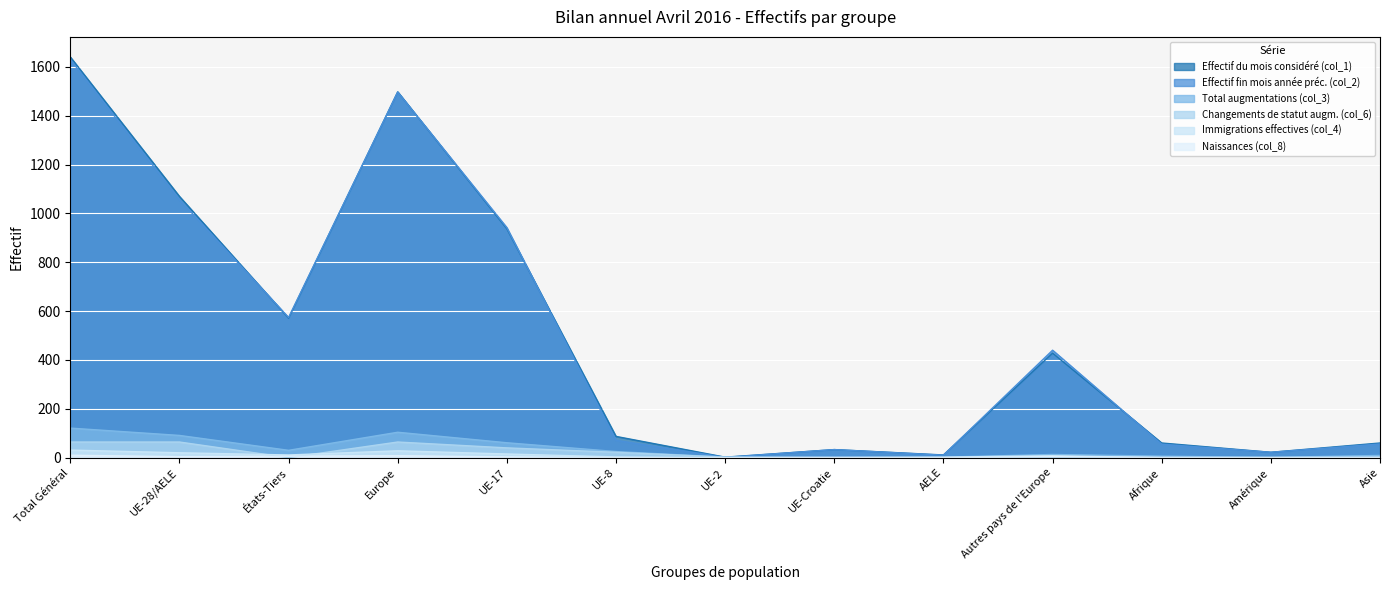

How many lines are shown in the chart?

6